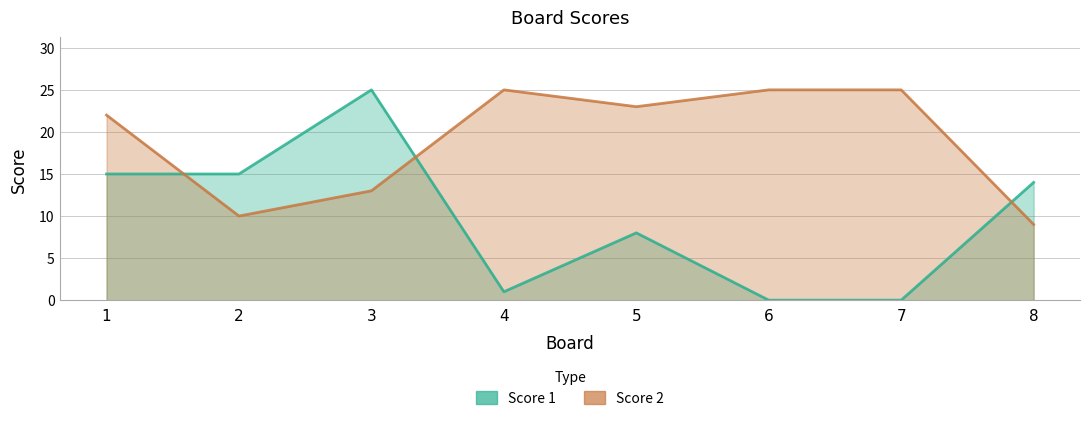

List the series in order of their peak value, lowest first.

Score 1, Score 2